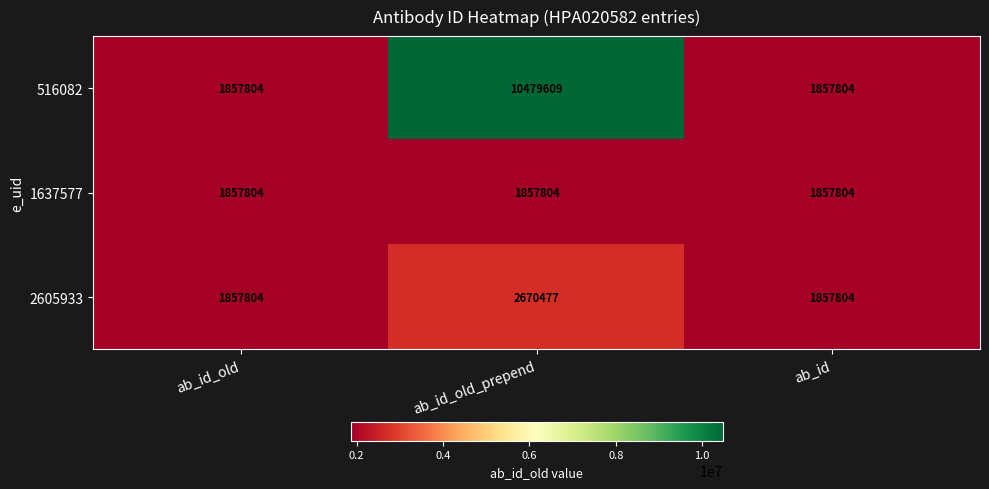

Is it true that 516082 equals 2819528 at ab_id?

False